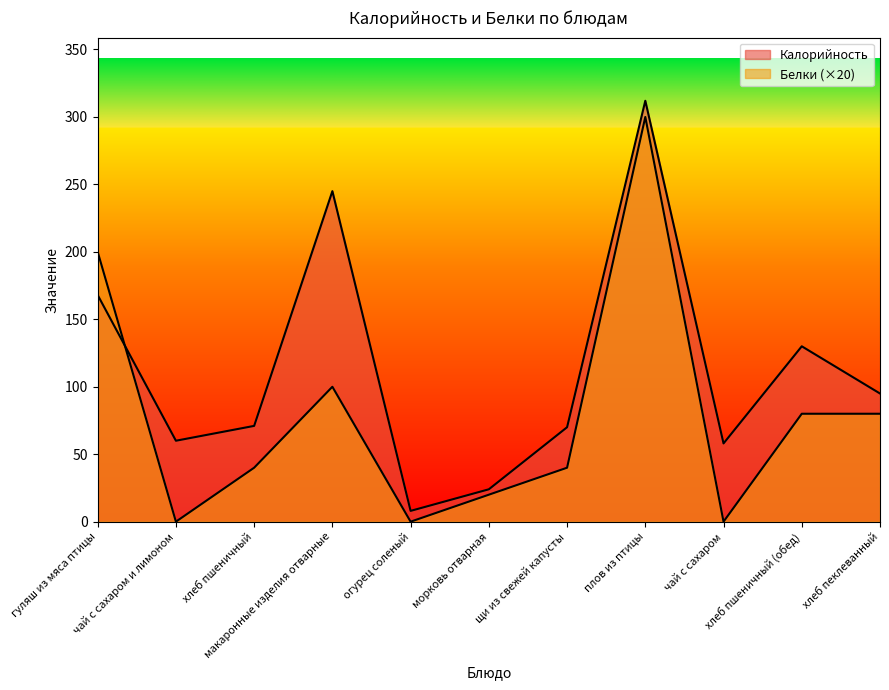

Count the number of data series in this chart.

2